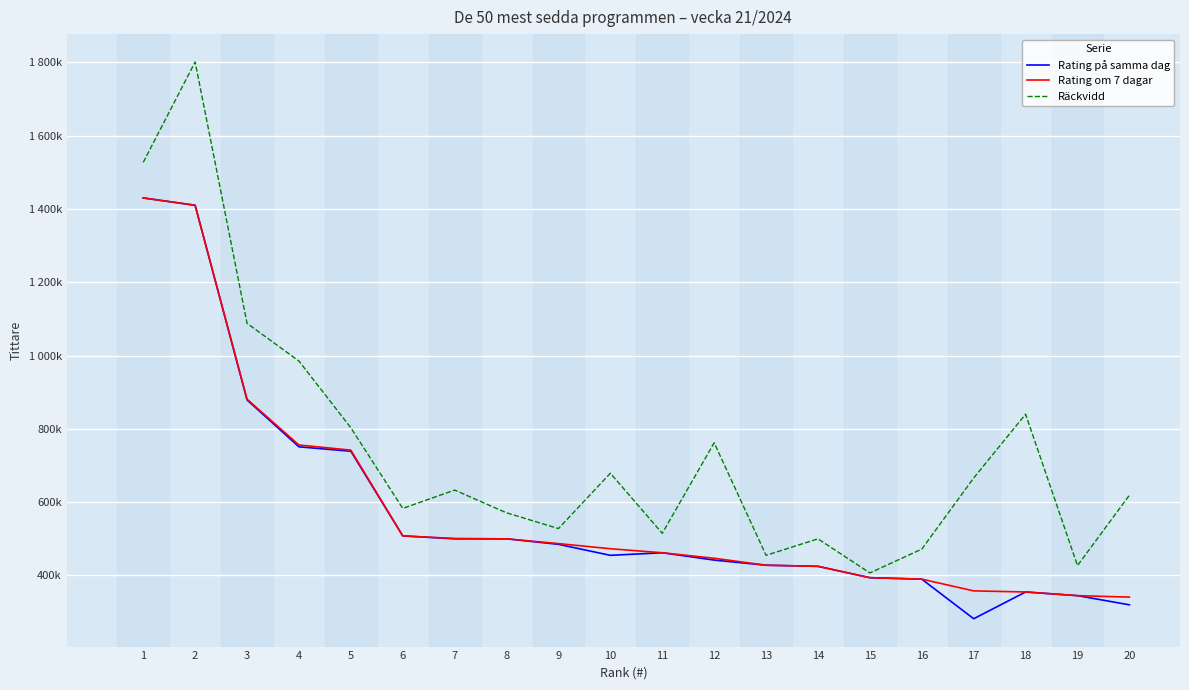

True or false: Rating på samma dag and Rating om 7 dagar cross at least once.

False